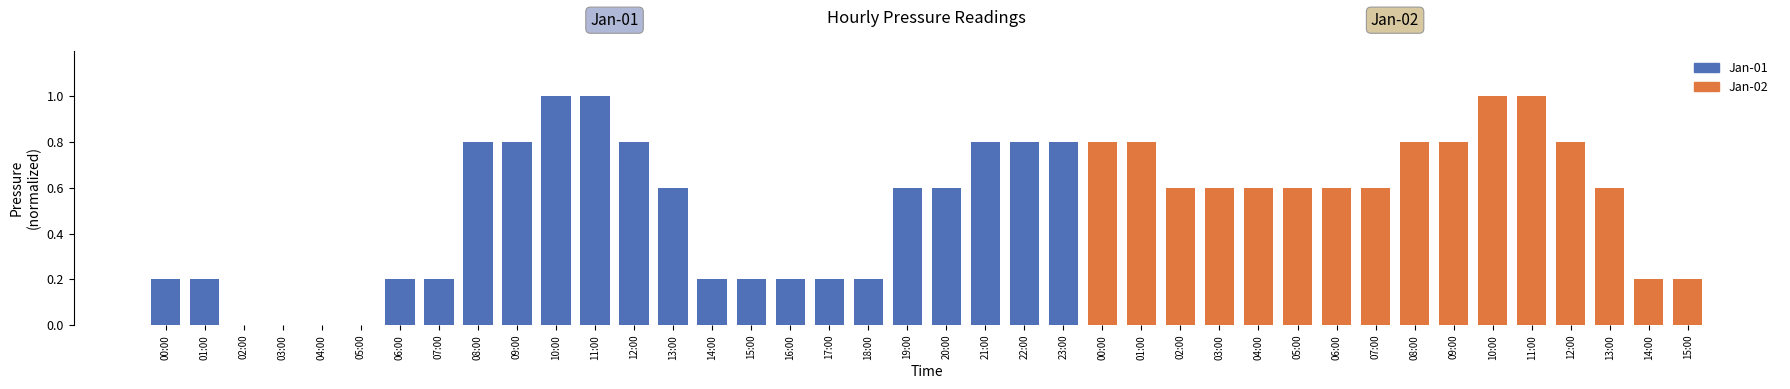

Reading left to right, what are all the values shown in this chart?

0.2	0.2	0.0	0.0	0.0	0.0	0.2	0.2	0.8	0.8	1.0	1.0	0.8	0.6	0.2	0.2	0.2	0.2	0.2	0.6	0.6	0.8	0.8	0.8	0.8	0.8	0.6	0.6	0.6	0.6	0.6	0.6	0.8	0.8	1.0	1.0	0.8	0.6	0.2	0.2